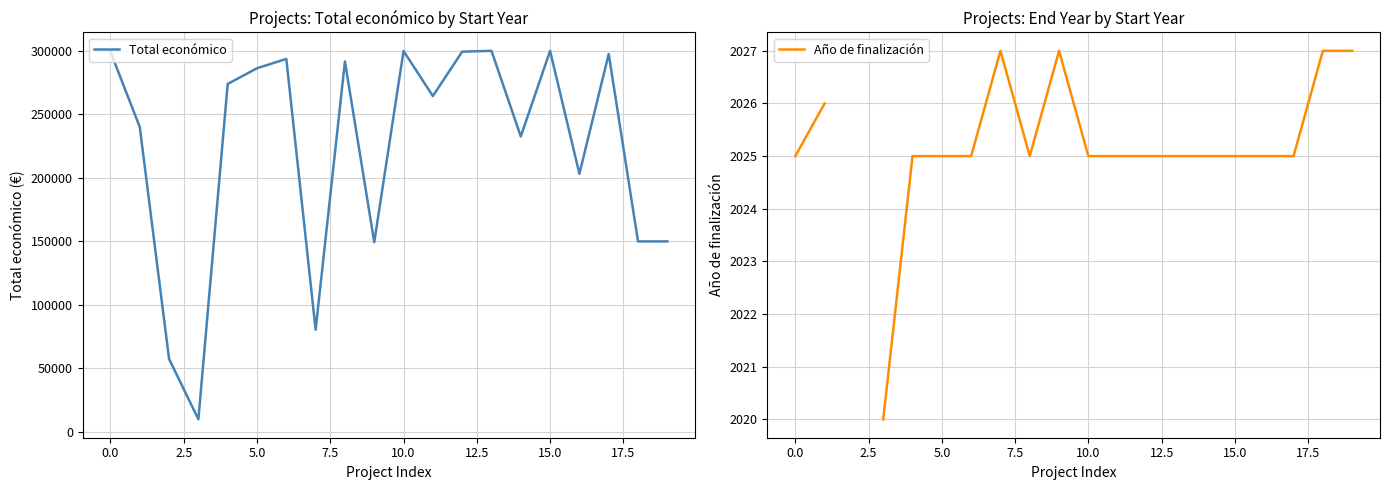

At which category is the sum across all series the highest?

15